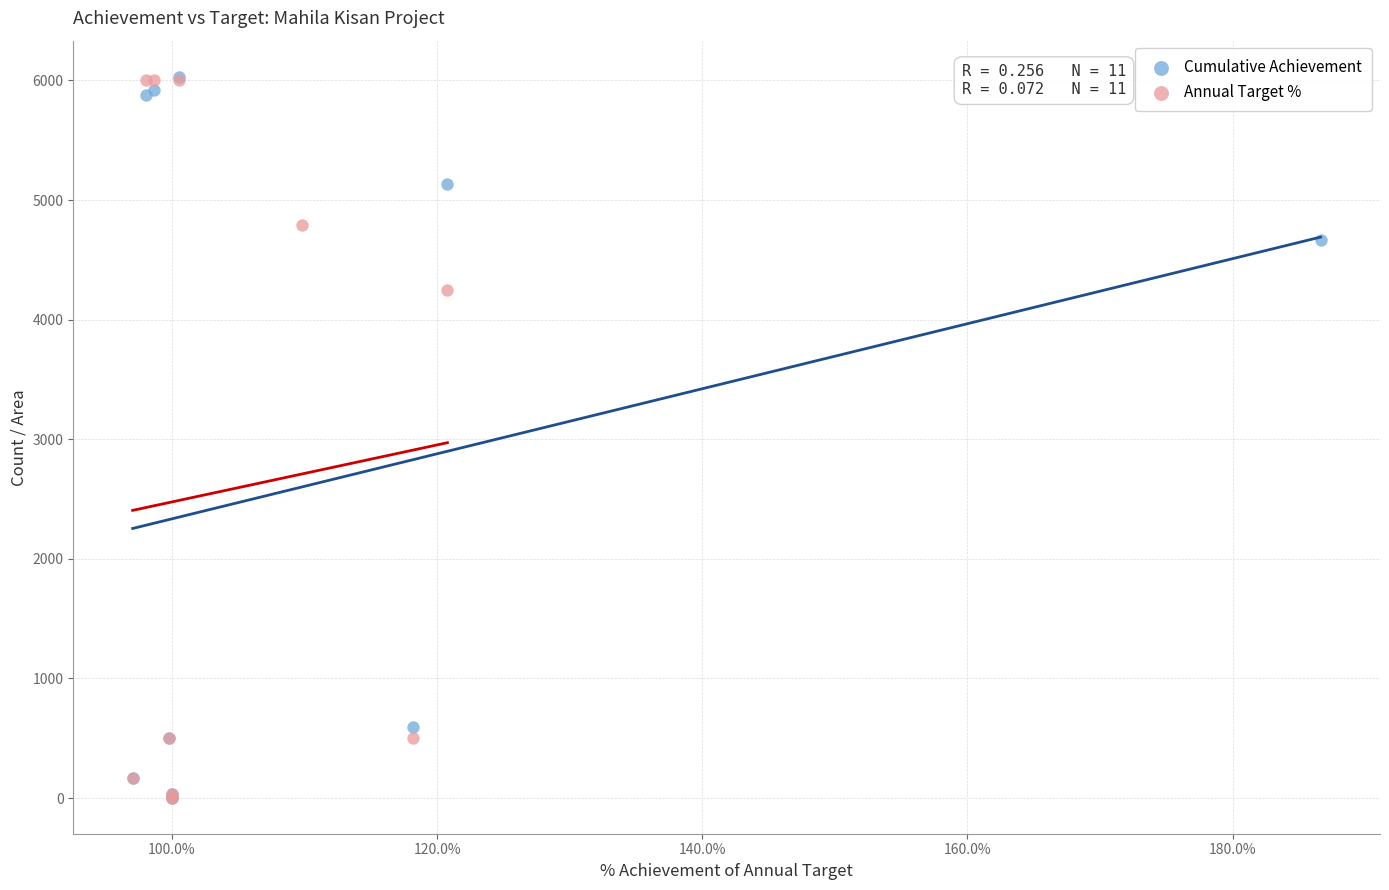

What are all the series names shown in the legend?

Cumulative Achievement, Annual Target %